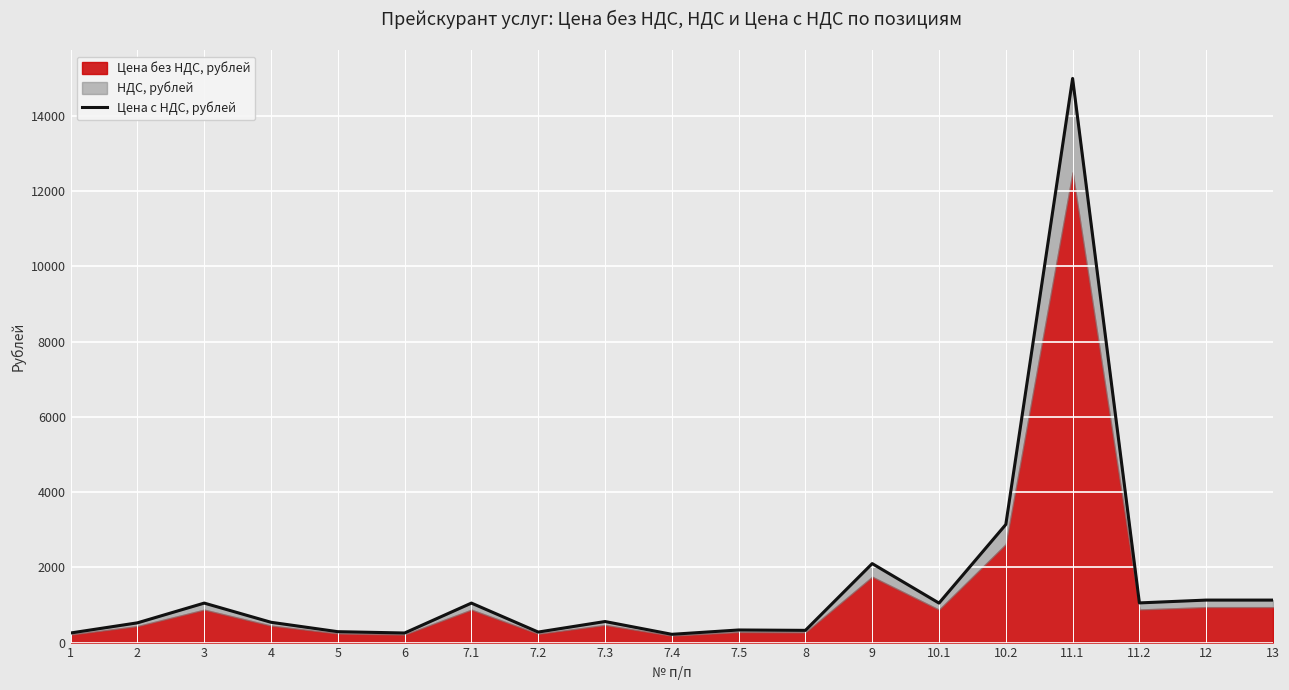

What is the label of the 17th point from the right?

3